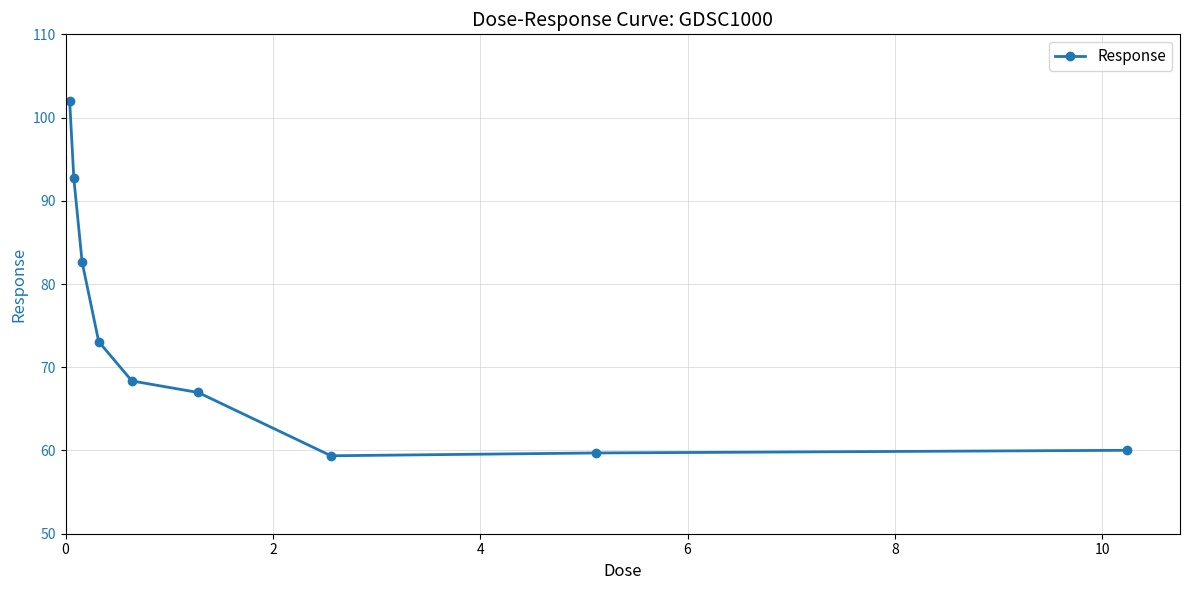

What is the difference between the second highest and second lowest values?

33.0